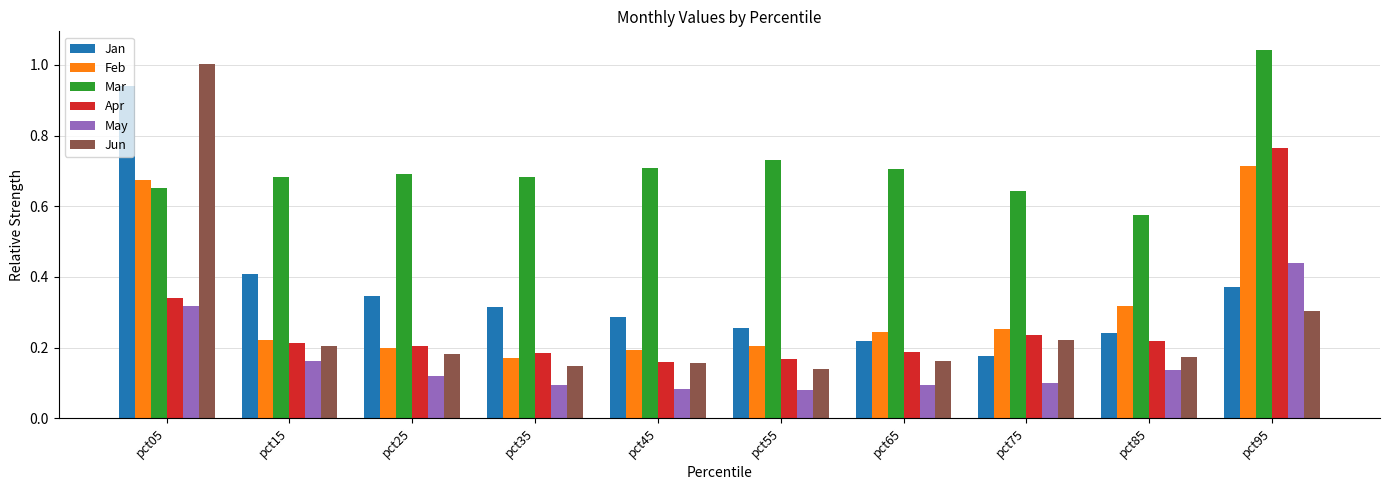

Which series has the largest range (max minus min)?

Jun